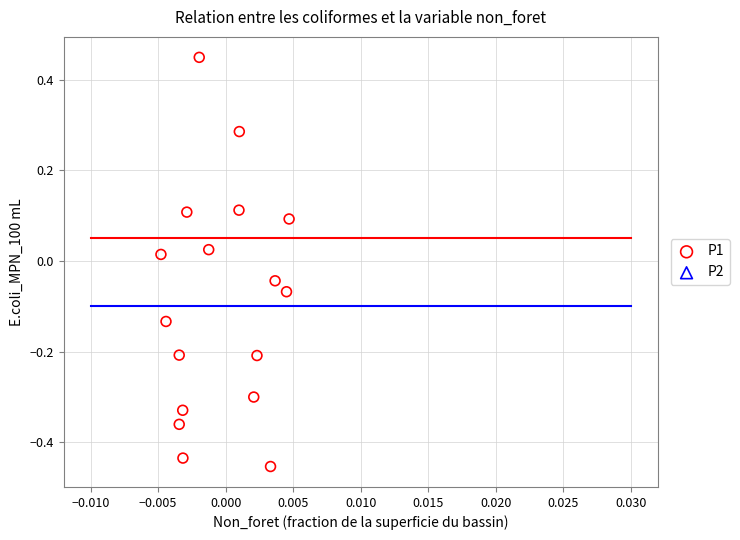

What is the range of Y values (max minus min)?

0.9